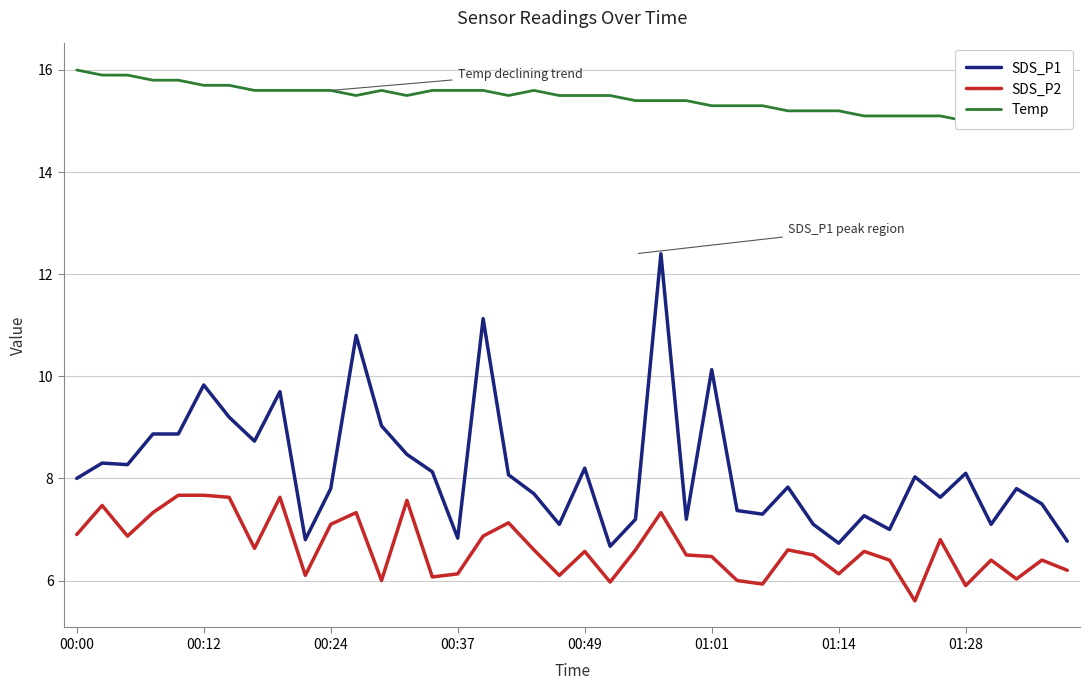

Reading right to left, transcribe all the data shown in this chart.

SDS_P1: 6.8	7.5	7.8	7.1	8.1	7.6	8.0	7.0	7.3	6.7	7.1	7.8	7.3	7.4	10.1	7.2	12.4	7.2	6.7	8.2	7.1	7.7	8.1	11.1	6.8	8.1	8.5	9.0	10.8	7.8	6.8	9.7	8.7	9.2	9.8	8.9	8.9	8.3	8.3	8.0
SDS_P2: 6.2	6.4	6.0	6.4	5.9	6.8	5.6	6.4	6.6	6.1	6.5	6.6	5.9	6.0	6.5	6.5	7.3	6.6	6.0	6.6	6.1	6.6	7.1	6.9	6.1	6.1	7.6	6.0	7.3	7.1	6.1	7.6	6.6	7.6	7.7	7.7	7.3	6.9	7.5	6.9
Temp: 15.0	15.0	15.0	15.0	15.0	15.1	15.1	15.1	15.1	15.2	15.2	15.2	15.3	15.3	15.3	15.4	15.4	15.4	15.5	15.5	15.5	15.6	15.5	15.6	15.6	15.6	15.5	15.6	15.5	15.6	15.6	15.6	15.6	15.7	15.7	15.8	15.8	15.9	15.9	16.0